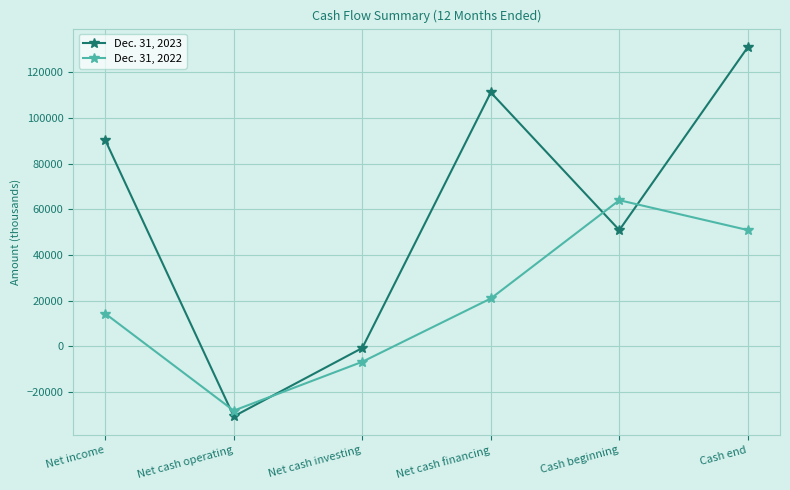

Is the value of Dec. 31, 2022 at Net income greater than the value of Dec. 31, 2023 at Net cash investing?

Yes